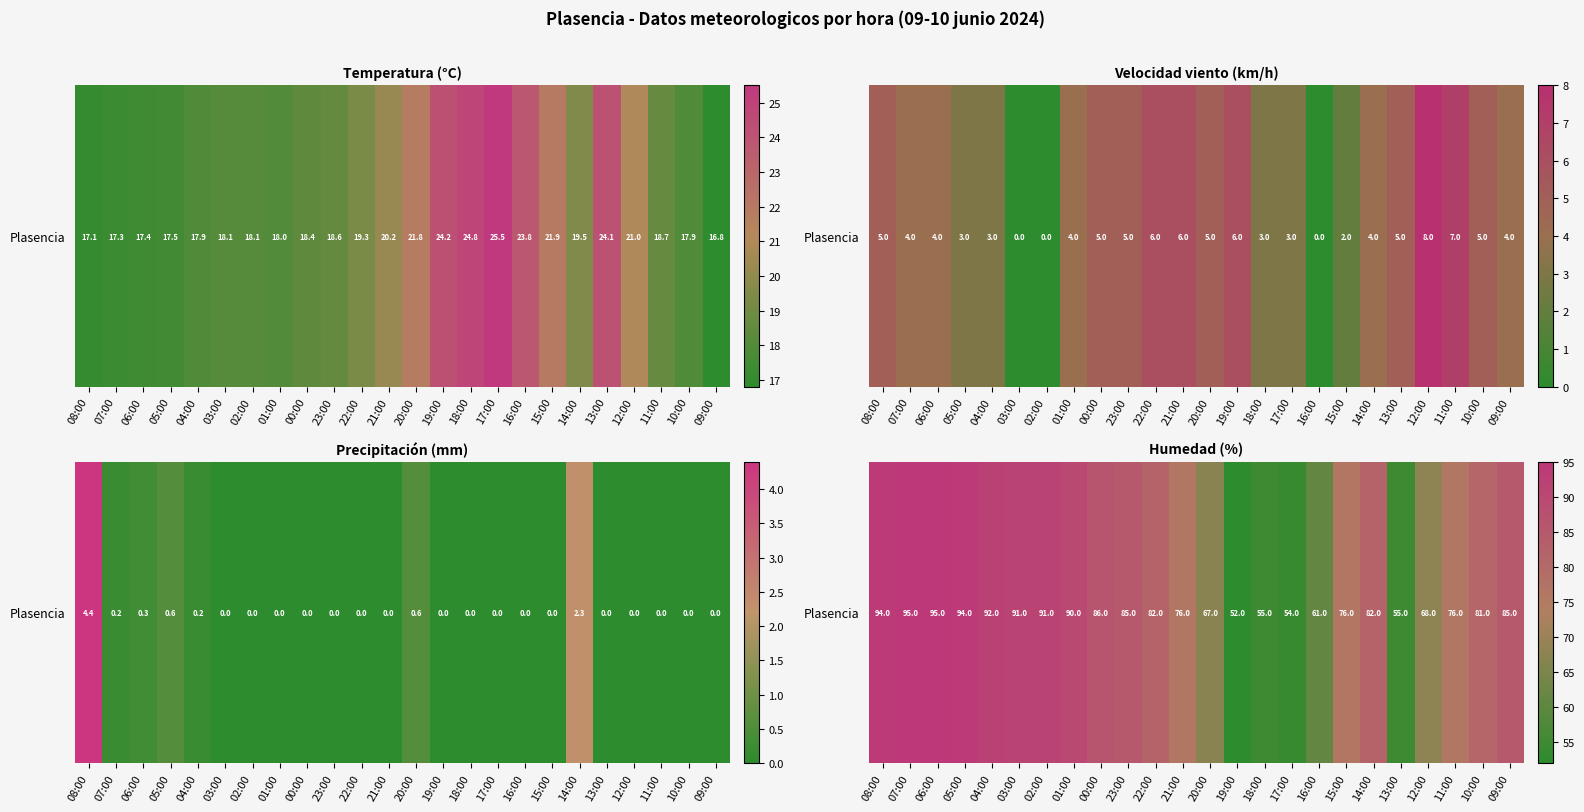

How many values are below 82?

11